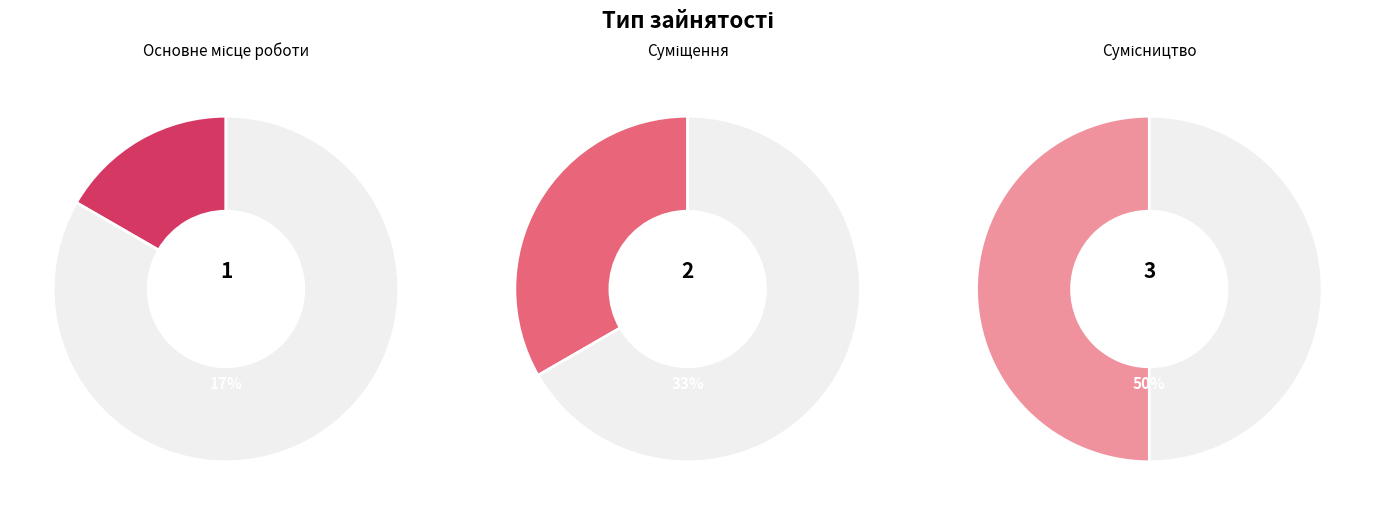

Which category has the smallest portion of the pie?

Основне місце роботи